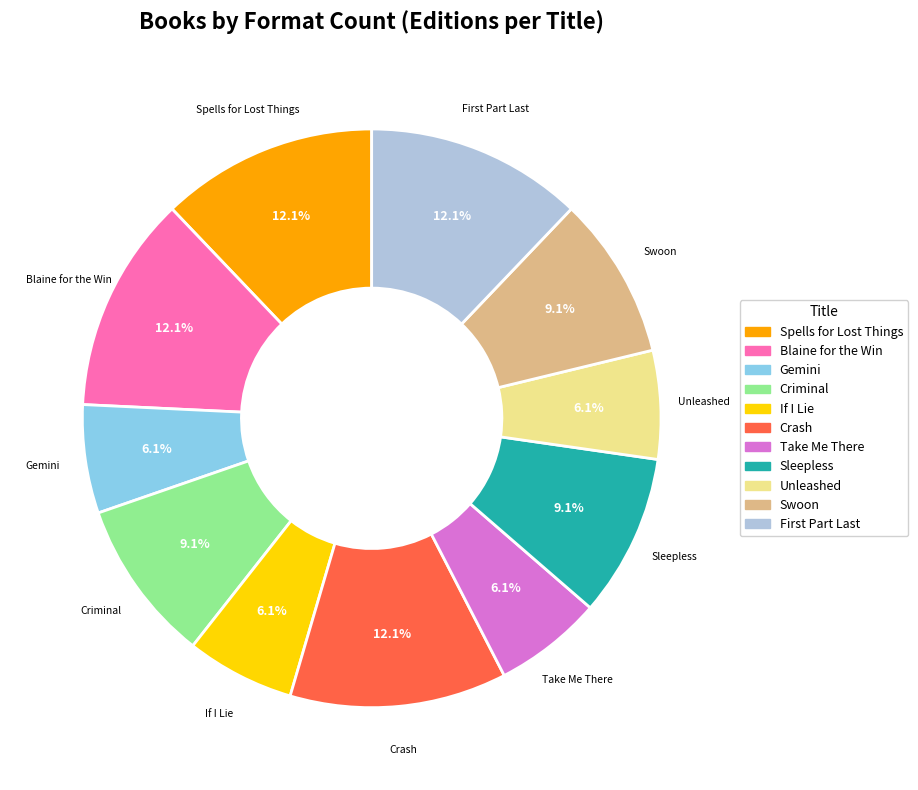

How many segments does this pie chart have?

11